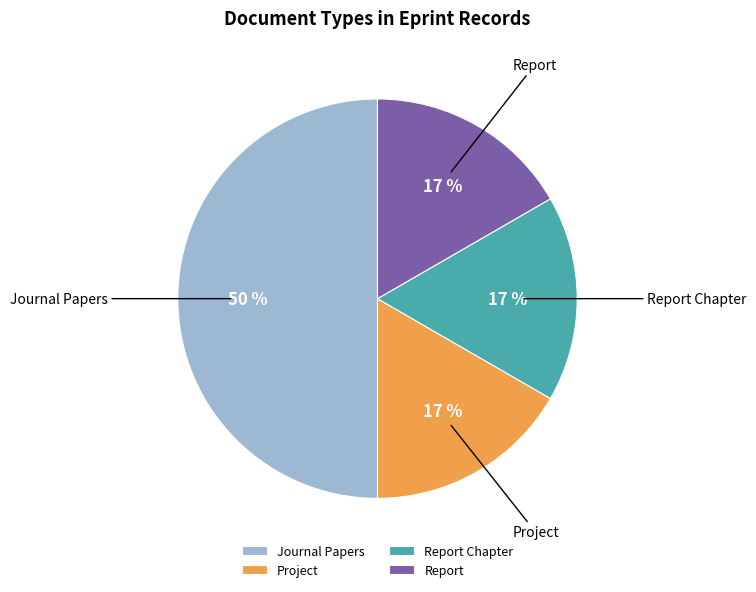

What is the ratio of the value at Report Chapter to the value at Project?

1.0